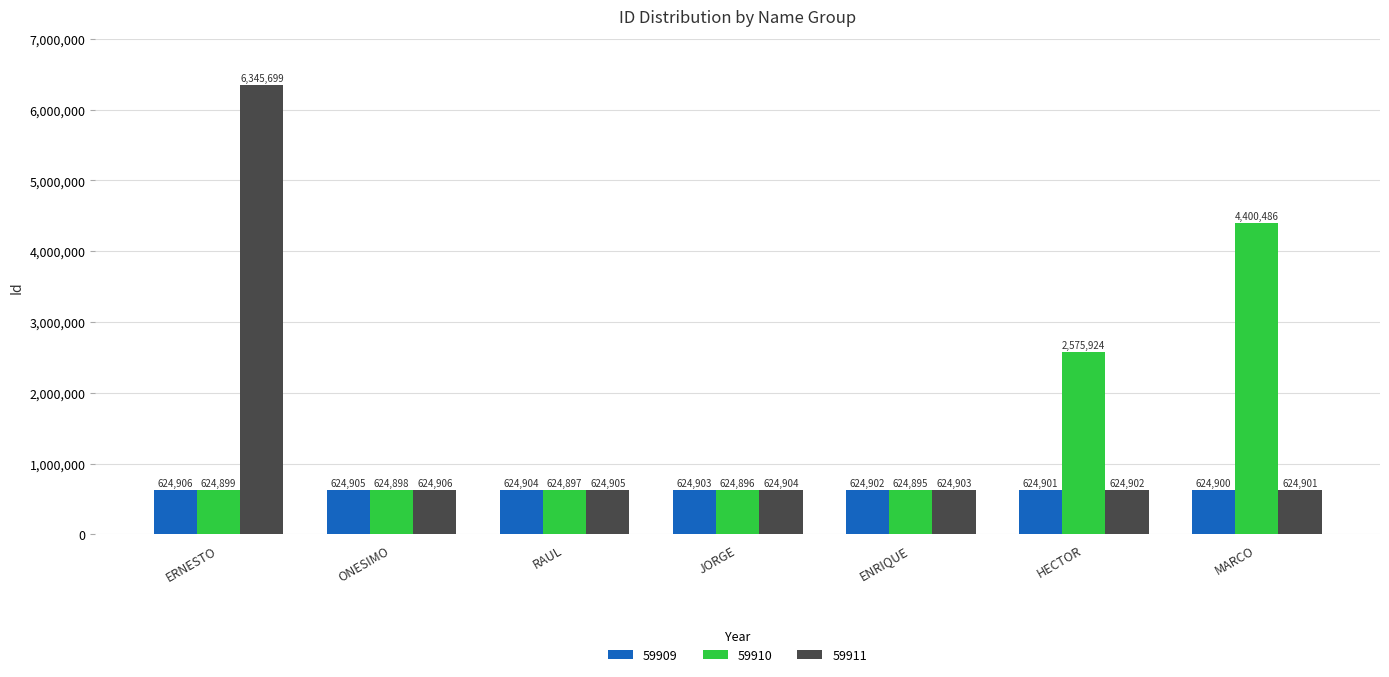

Between ERNESTO and ENRIQUE, which series saw the biggest shift?

59911